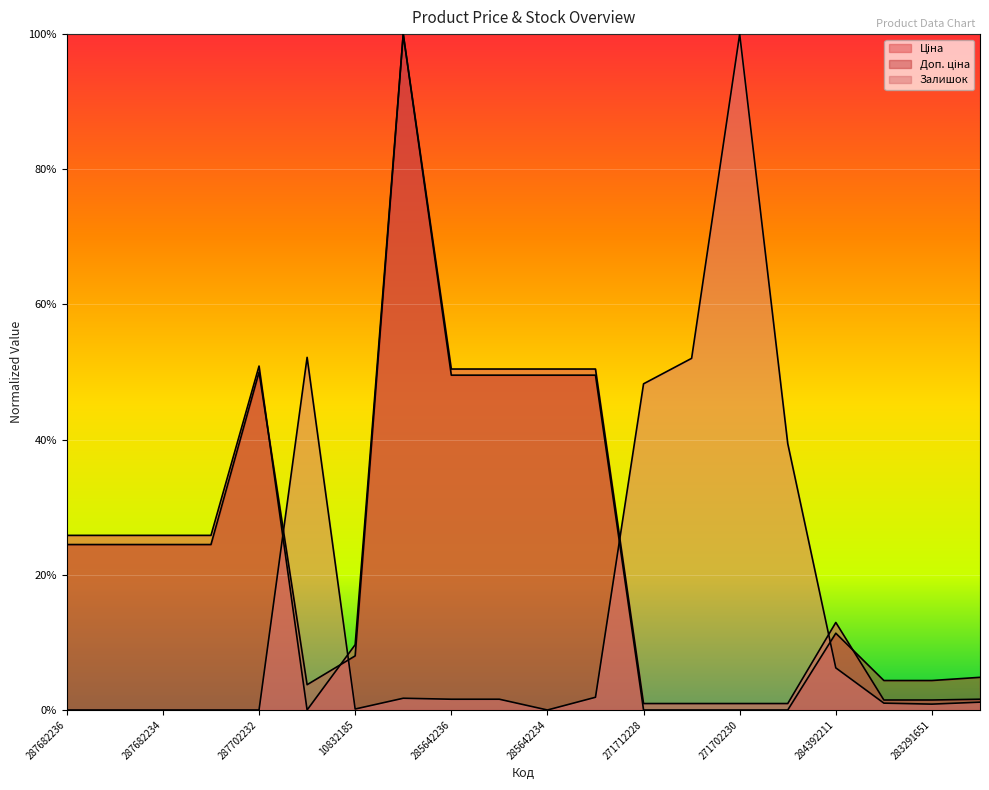

How many data points does each series have?

20